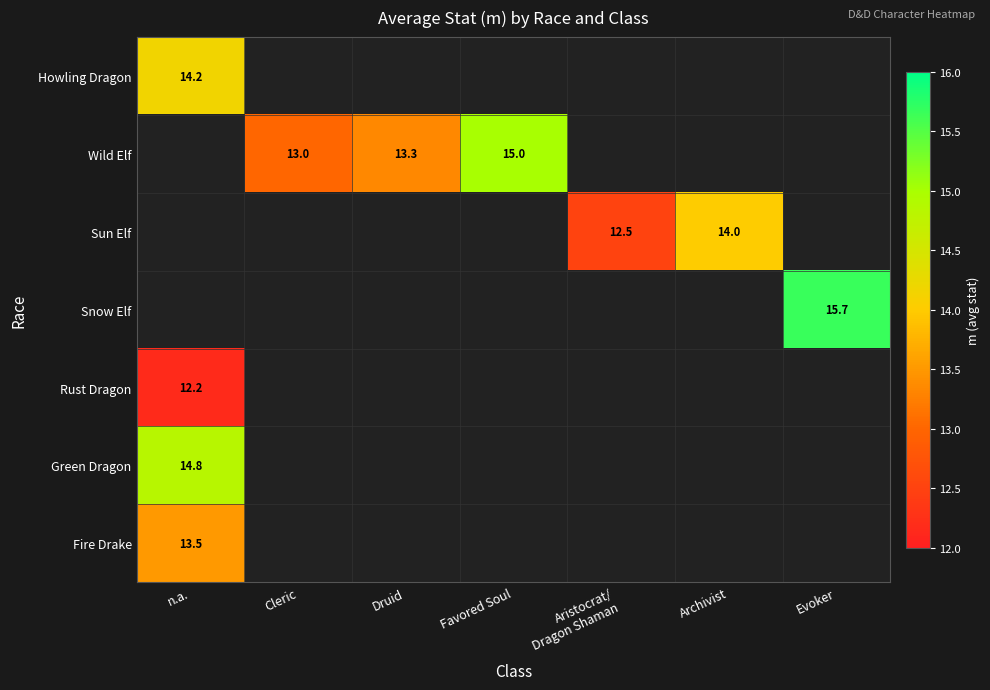

Where is Howling Dragon nearest to the value 14?

n.a.